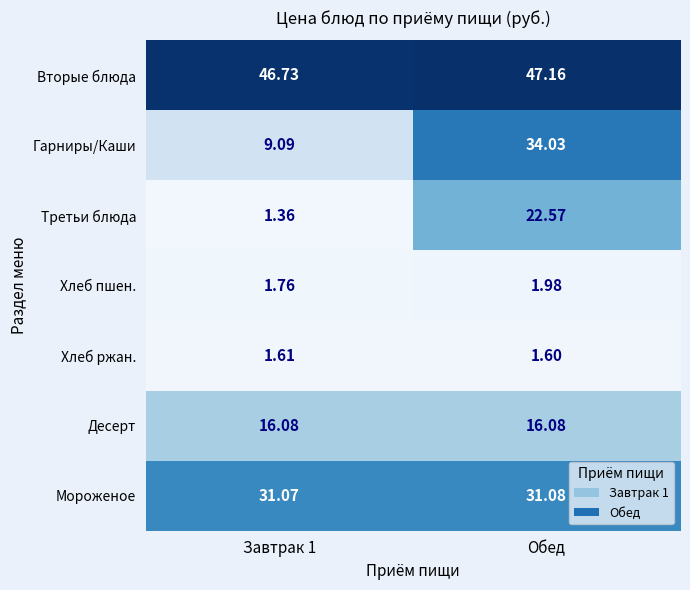

Which series changed the most between Завтрак 1 and Обед?

Гарниры/Каши